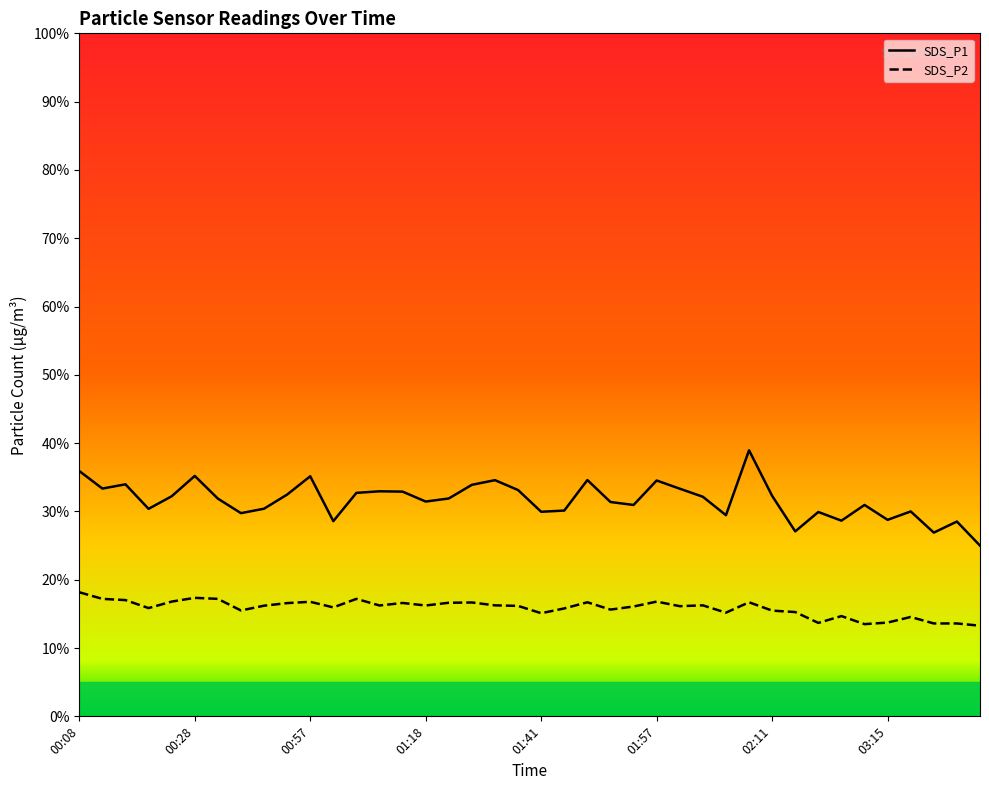

At how many categories does at least one series exceed 14?

40